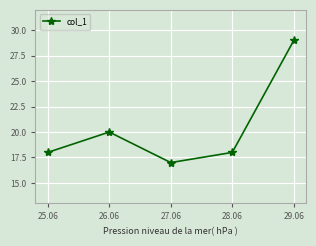

What is the difference between the values at 26.06 and 25.06?

2